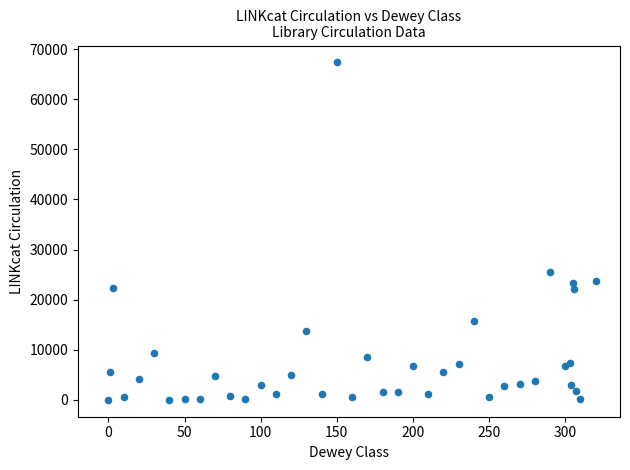

What Y value in the scatter plot is closest to 33667?

25445